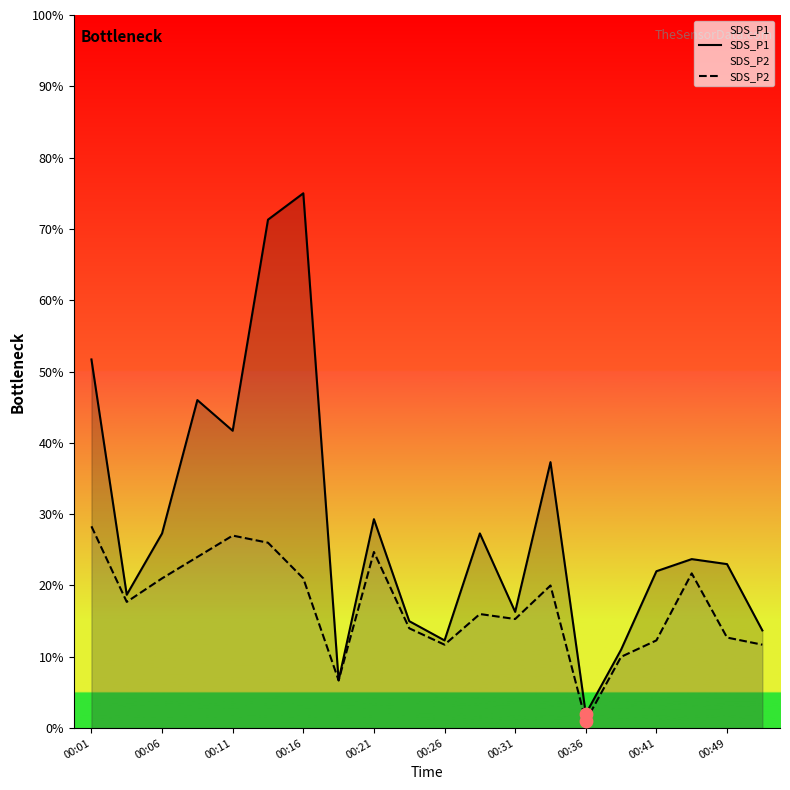

Which series reaches the minimum Y coordinate?

SDS_P2